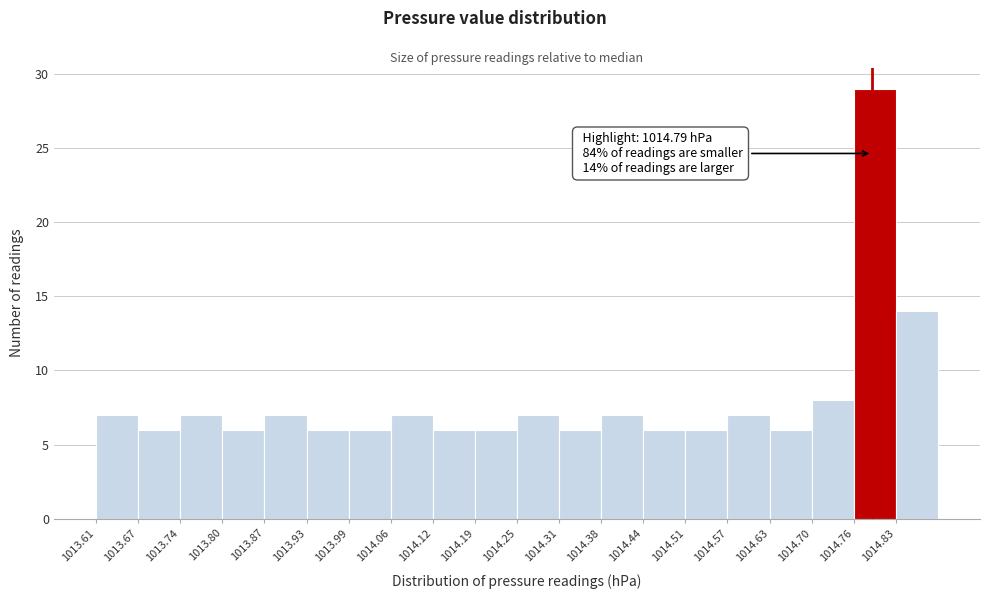

Over which range of the x-axis is the bar tallest?

1014.762 to 1014.826